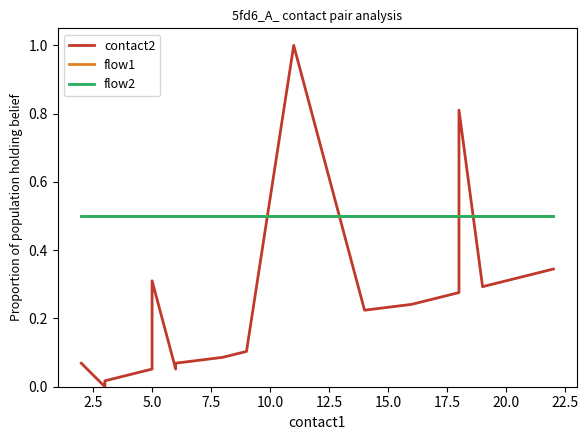

In contact2, how many points are lower than both neighbors (excluding endpoints)?

4